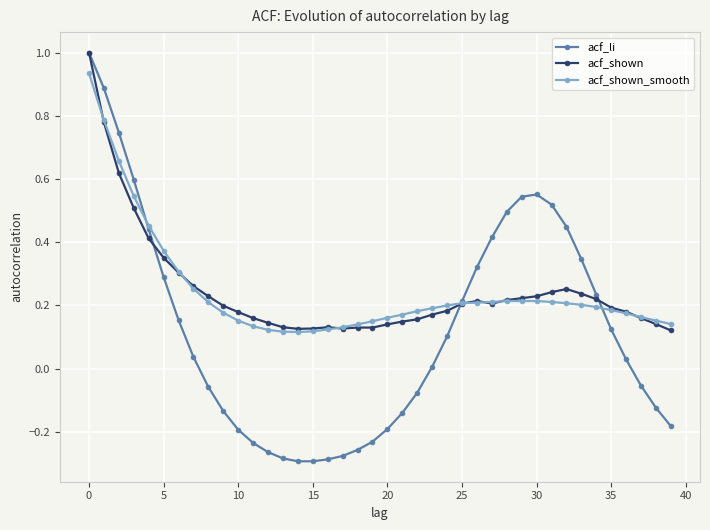

What is the highest value of the acf_li series?

1.0